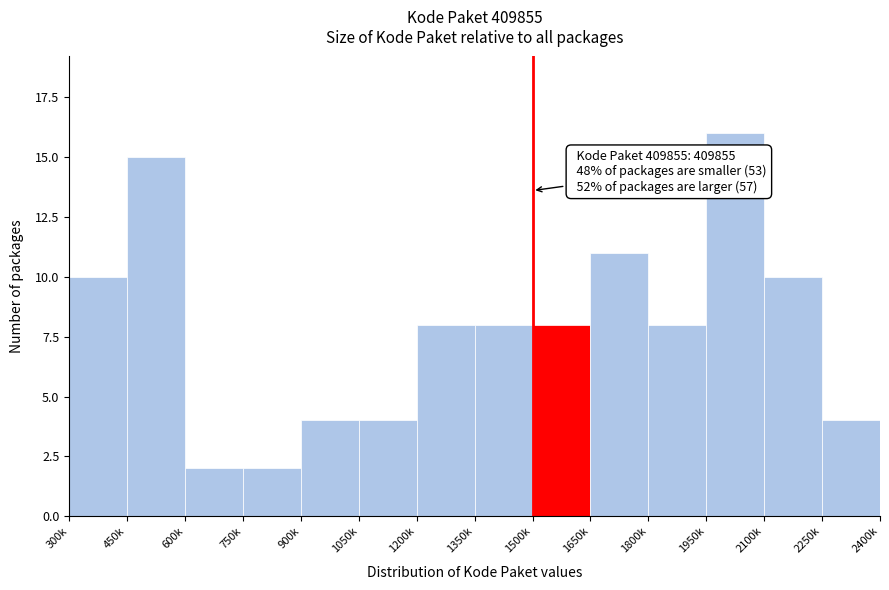

Reading left to right, transcribe all the data shown in this chart.

10	15	2	2	4	4	8	8	8	11	8	16	10	4